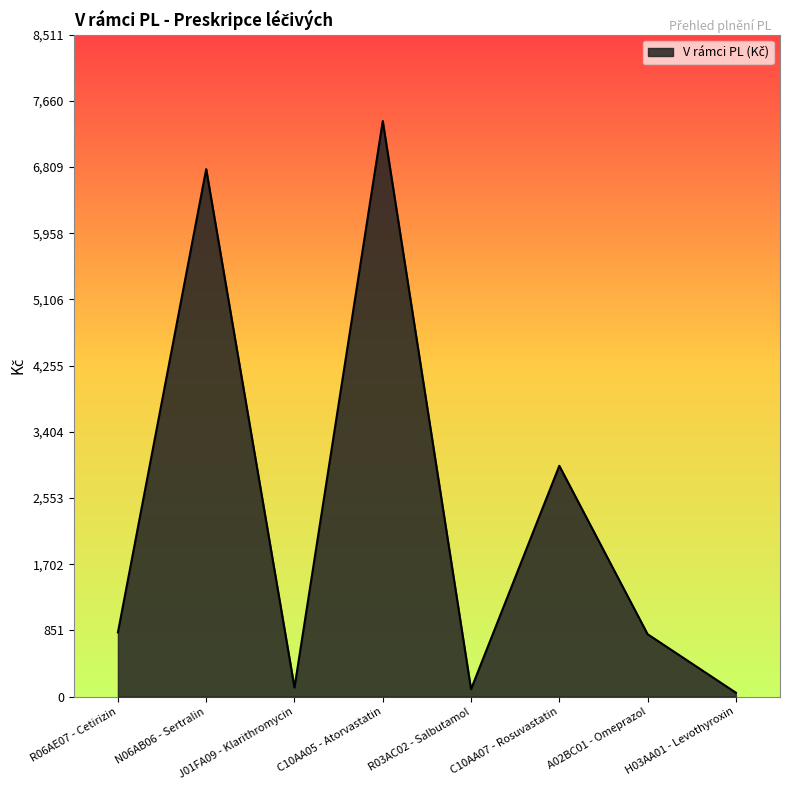

Is it true that the value at N06AB06 - Sertralin is 6782.6?

True